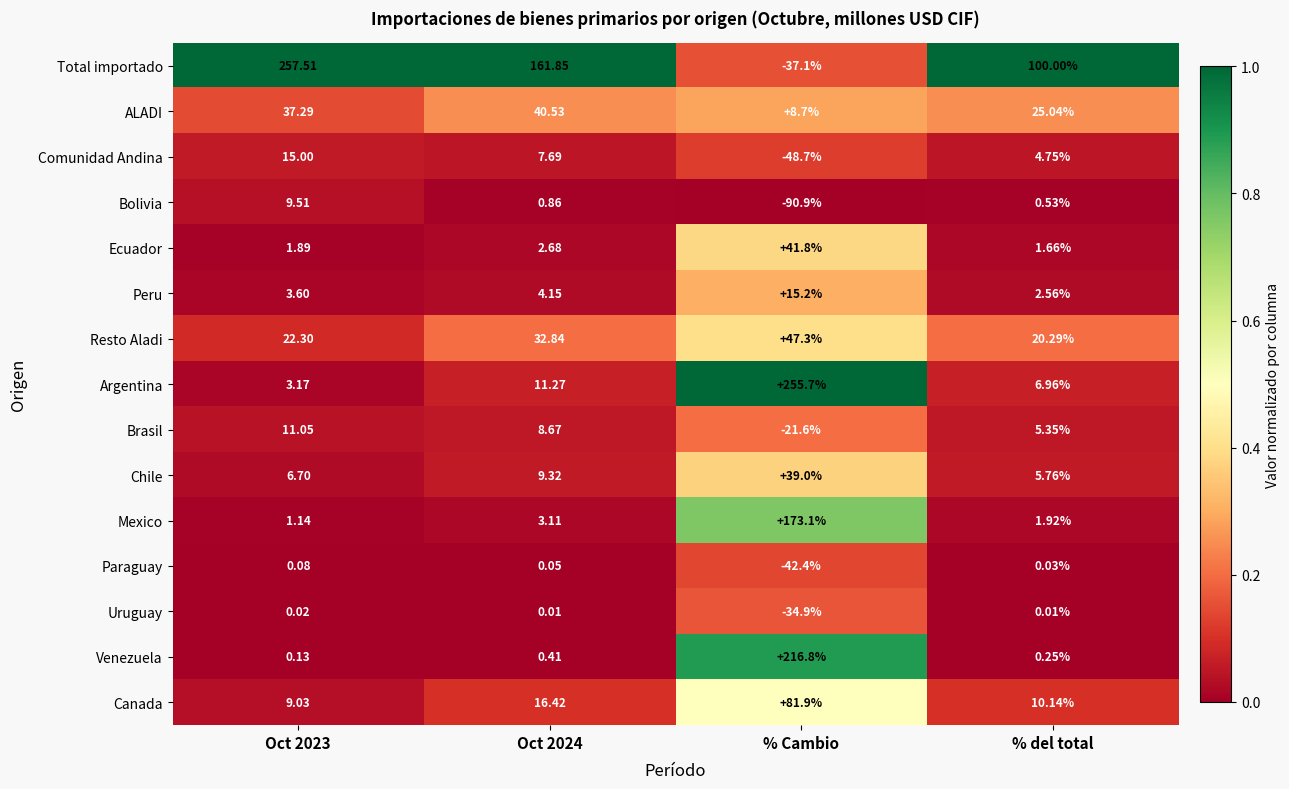

Is the value of Bolivia at % del total greater than the value of Uruguay at Oct 2024?

Yes